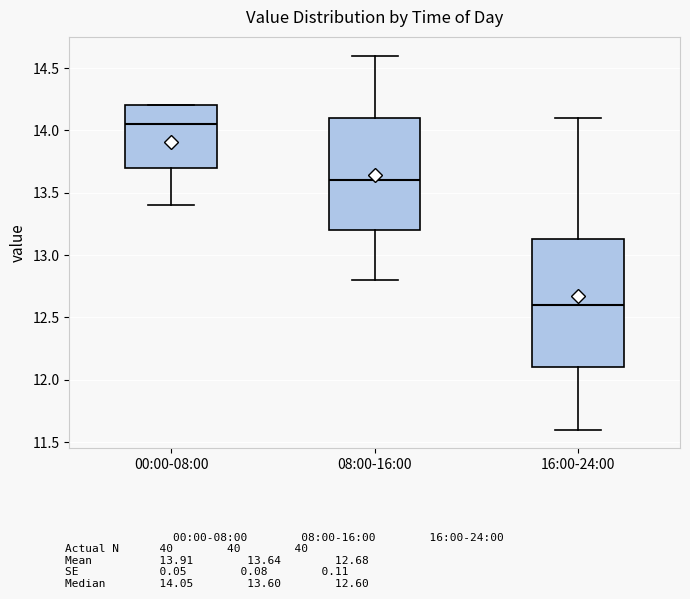

Reading left to right, read every box against the y-axis: the position of its median line, the range the box covers, and the ends of its whiskers. The values are not printed on the chart, so give them approximately, as read against the axis.

00:00-08:00: median 14.05, box 13.70 to 14.20, whiskers 13.40 to 14.20
08:00-16:00: median 13.60, box 13.20 to 14.10, whiskers 12.80 to 14.60
16:00-24:00: median 12.60, box 12.10 to 13.15, whiskers 11.60 to 14.10